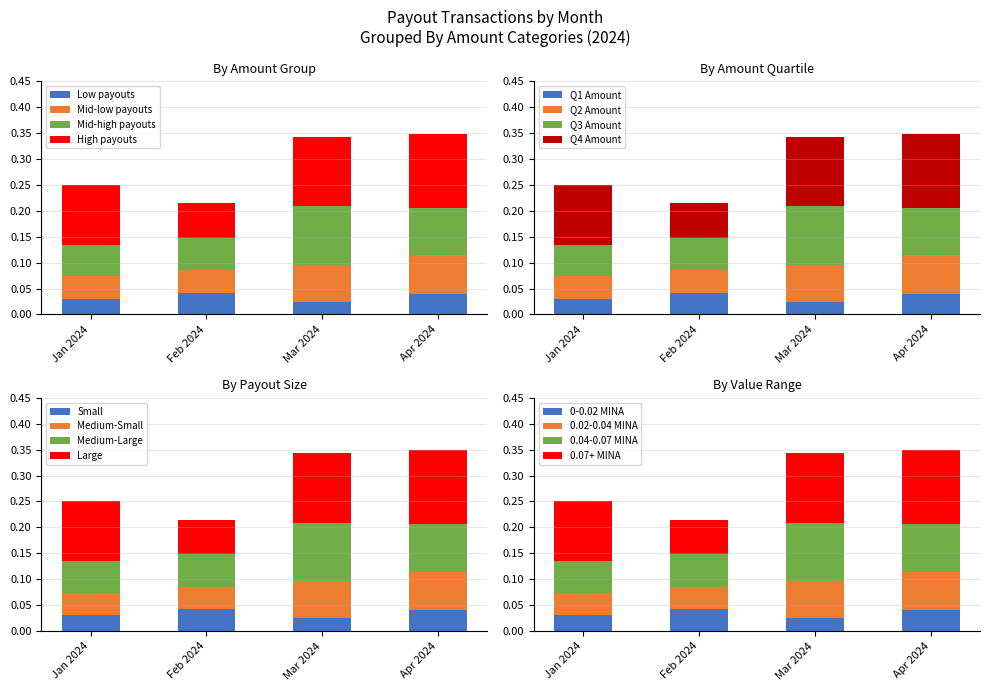

What is the maximum value for Apr 2024?

0.1